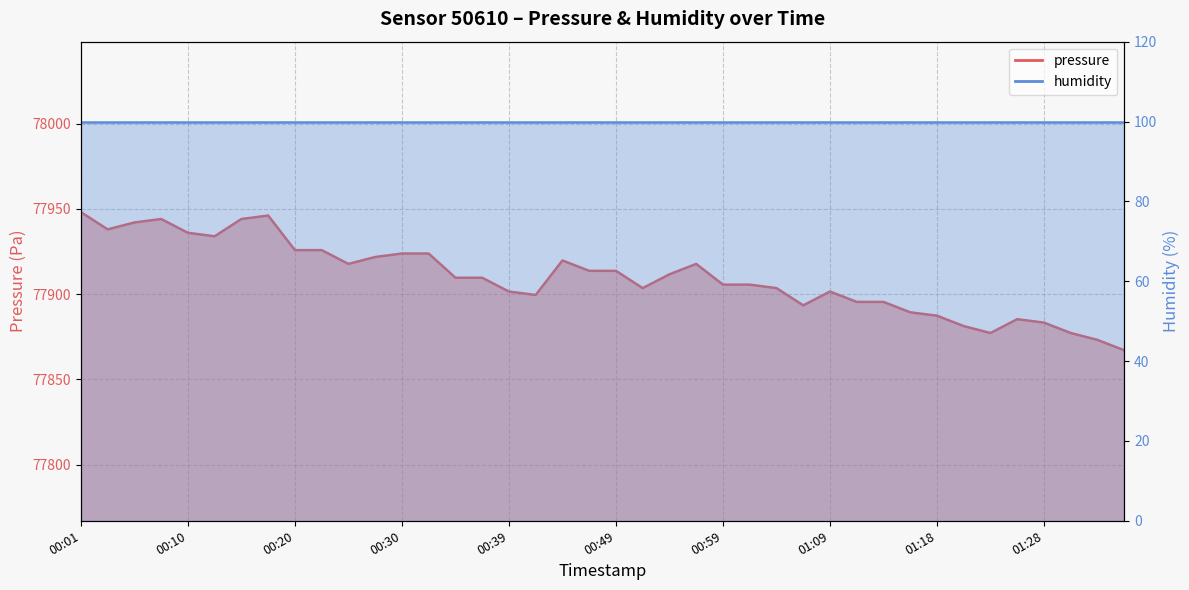

Which has a higher value, 01:18 or 01:30?

01:18